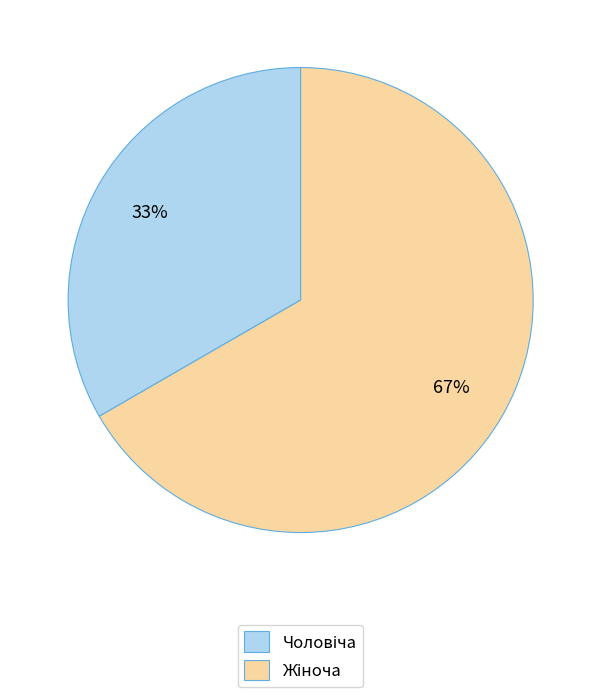

To the nearest percent, what is the average slice percentage?

50%